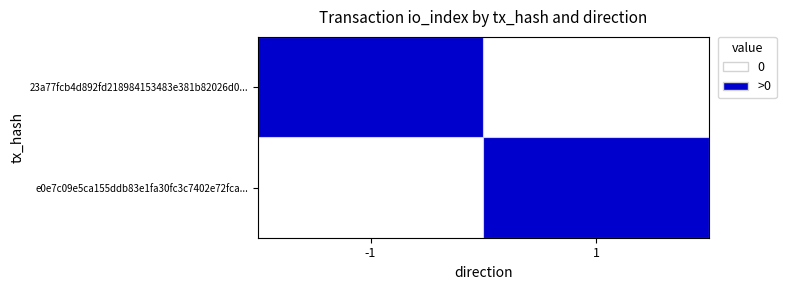

Reading left to right, extract all data points from this chart.

23a77fcb4d892fd218984153483e381b82026d0...: -1=11	1=0
e0e7c09e5ca155ddb83e1fa30fc3c7402e72fca...: -1=0	1=2